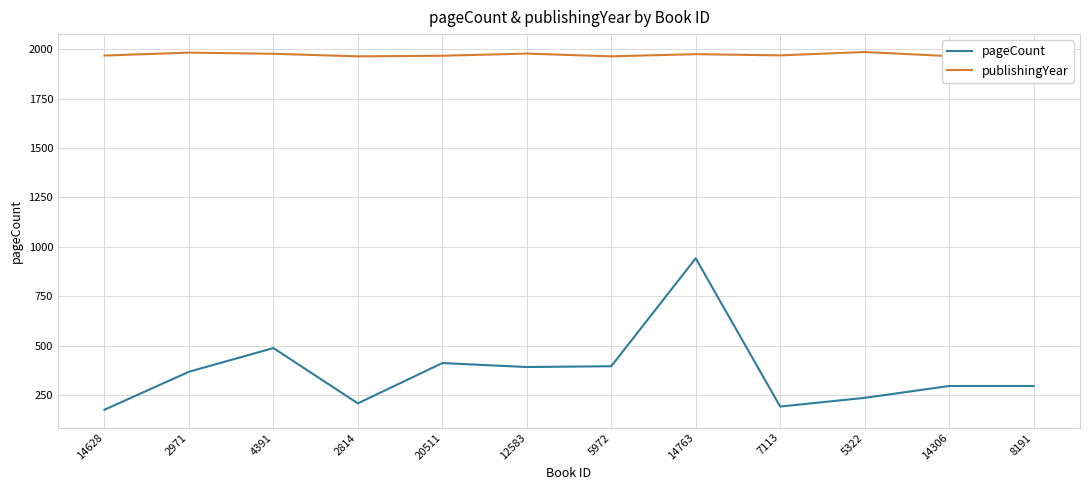

Which series has the largest total across all categories?

publishingYear